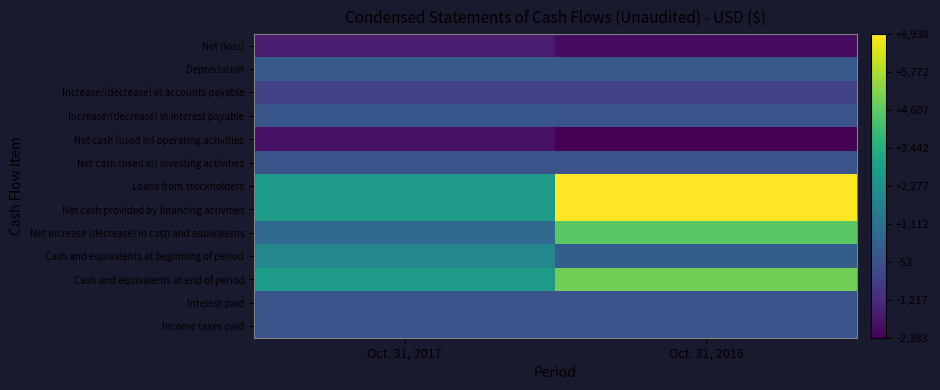

Reading left to right, extract all data points from this chart.

Net (loss): Oct. 31, 2017=-1683	Oct. 31, 2016=-2090
Depreciation: Oct. 31, 2017=235	Oct. 31, 2016=235
Increase/(decrease) in accounts payable: Oct. 31, 2017=-572	Oct. 31, 2016=-542
Increase/(decrease) in interest payable: Oct. 31, 2017=106	Oct. 31, 2016=14
Net cash (used in) operating activities: Oct. 31, 2017=-1914	Oct. 31, 2016=-2383
Net cash (used in) investing activities: Oct. 31, 2017=0	Oct. 31, 2016=0
Loans from stockholders: Oct. 31, 2017=2700	Oct. 31, 2016=6938
Net cash provided by financing activities: Oct. 31, 2017=2700	Oct. 31, 2016=6938
Net increase (decrease) in cash and equivalents: Oct. 31, 2017=786	Oct. 31, 2016=4555
Cash and equivalents at beginning of period: Oct. 31, 2017=1928	Oct. 31, 2016=359
Cash and equivalents at end of period: Oct. 31, 2017=2714	Oct. 31, 2016=4914
Interest paid: Oct. 31, 2017=0	Oct. 31, 2016=0
Income taxes paid: Oct. 31, 2017=0	Oct. 31, 2016=0